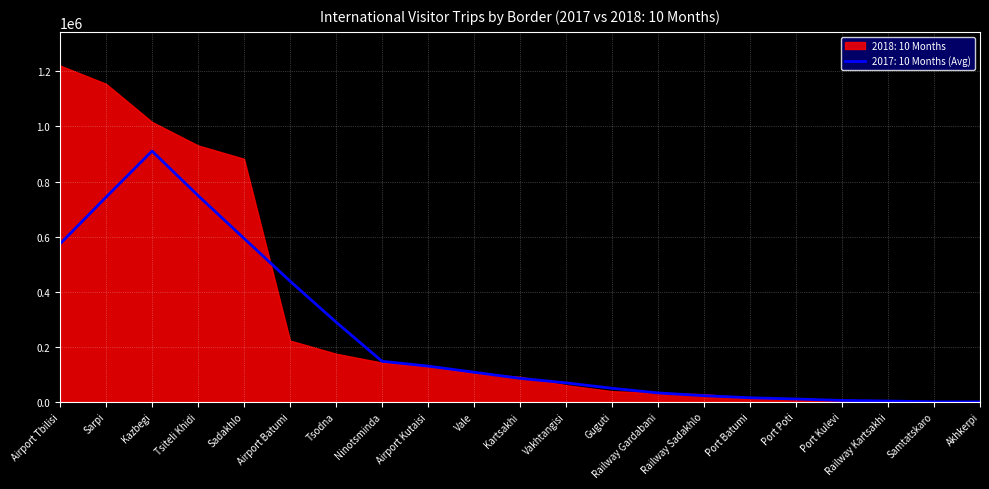

What are all the series names shown in the legend?

2017: 10 Months, 2018: 10 Months